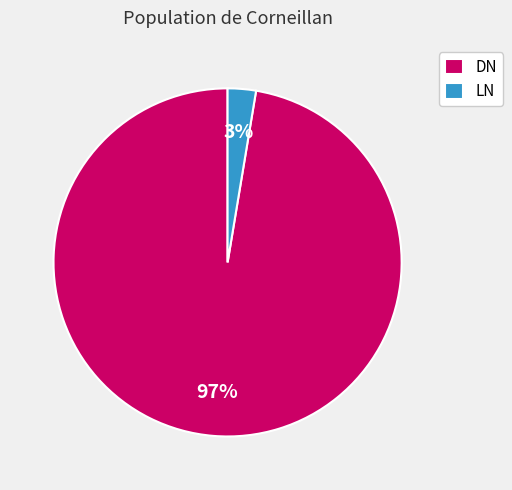

Which has a higher value, DN or LN?

DN